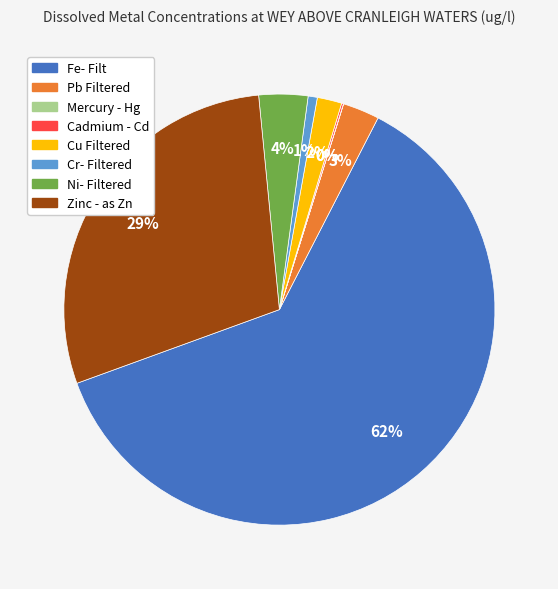

What is the majority slice?

Fe- Filt